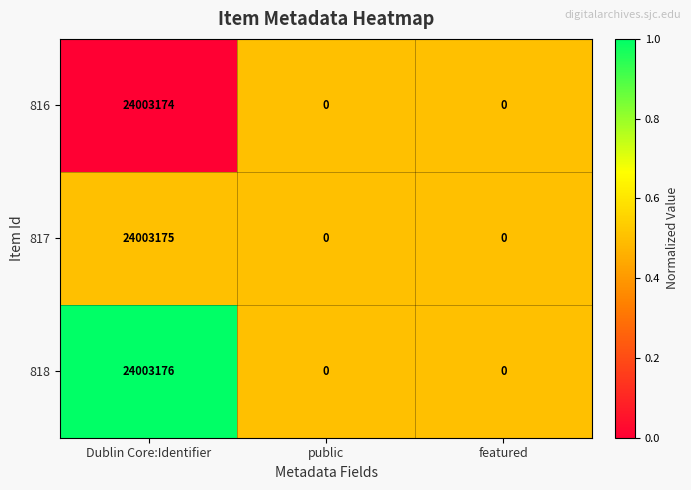

Count the 816 values in the range 0 to 24003174.

3